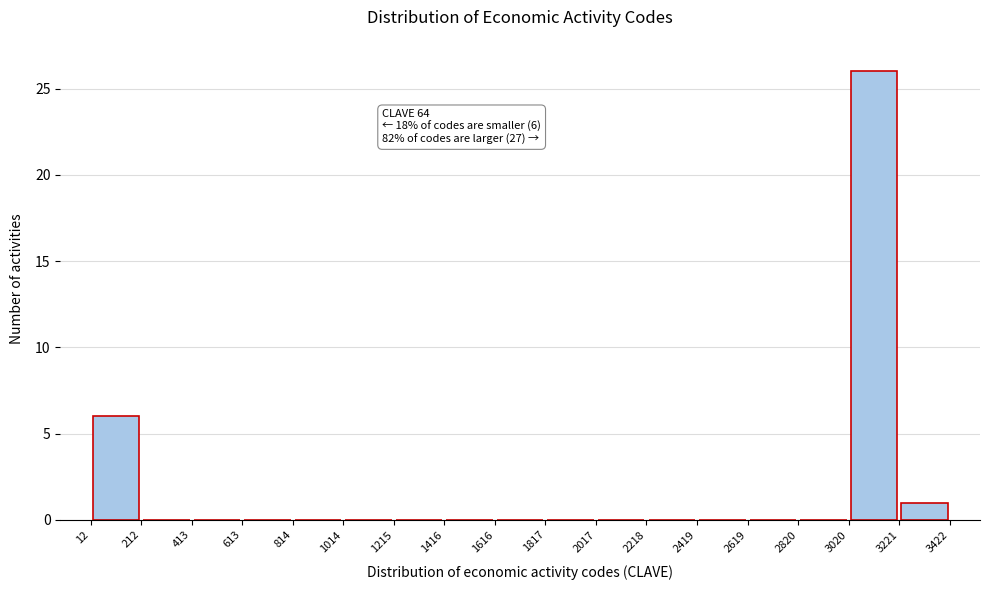

Which range on the x-axis has the tallest bar?

3020 to 3221